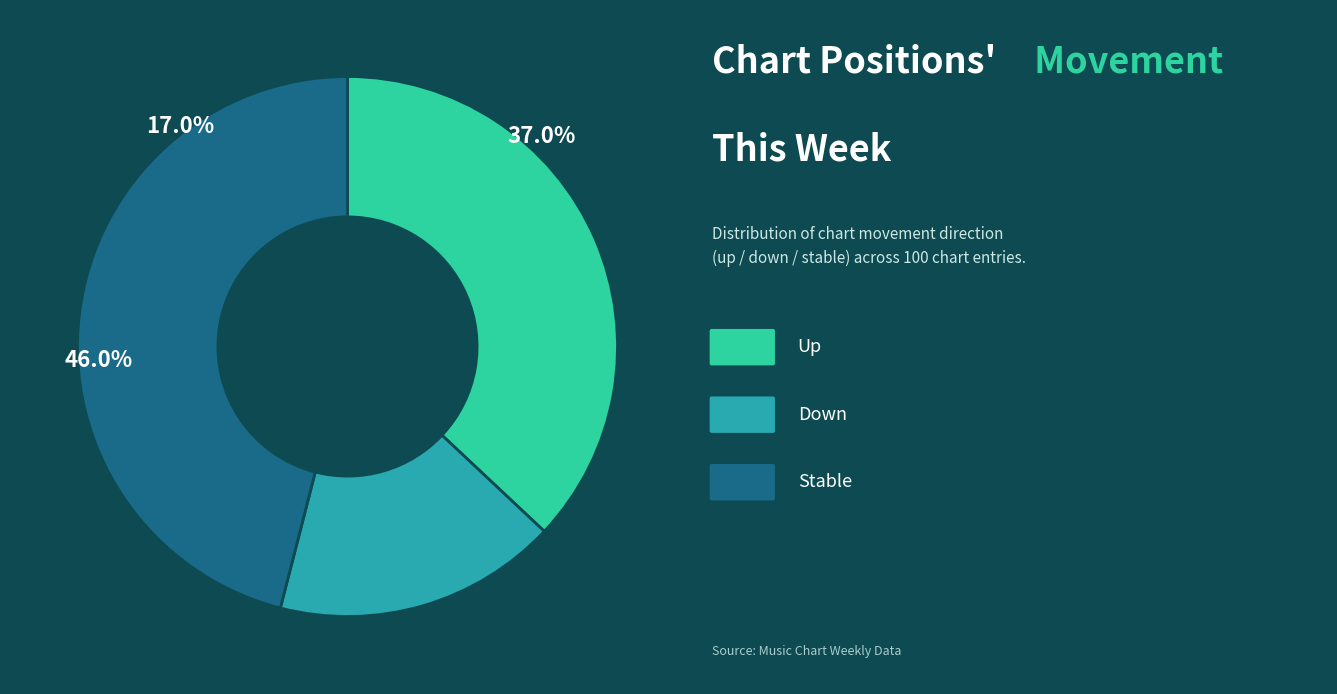

What is the change in value from up to -?

+9